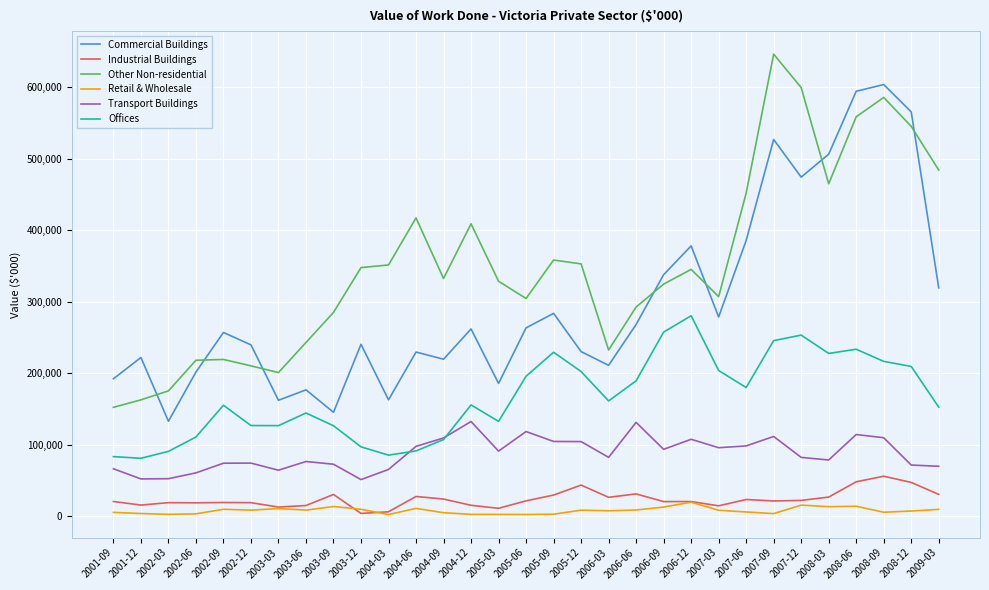

Between 2001-09 and 2003-06, which series saw the biggest shift?

Other Non-residential